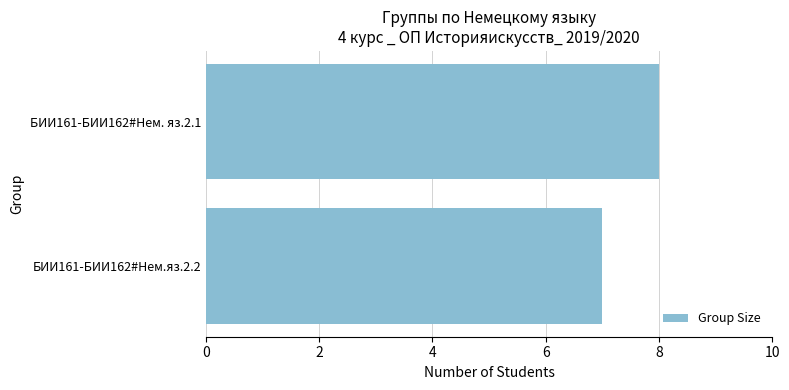

Are the bars horizontal?

Yes